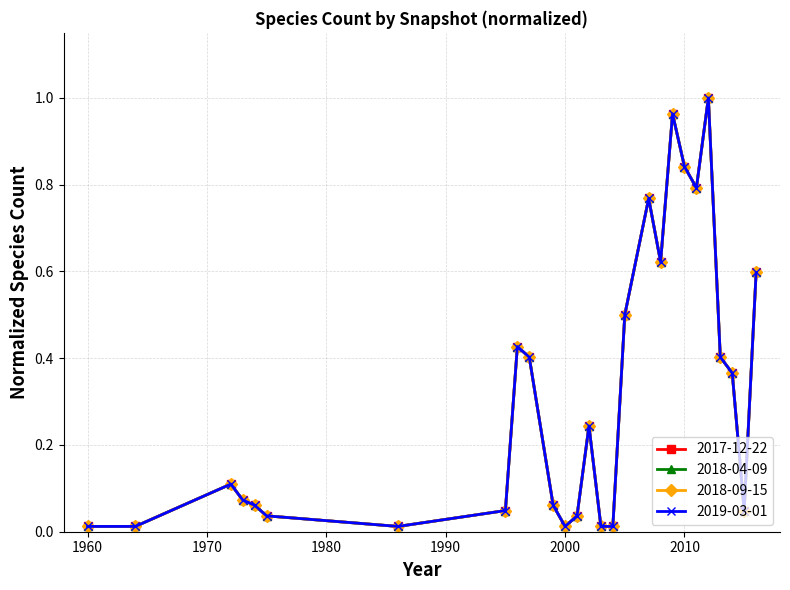

Rank the series by their maximum value, from highest to lowest.

2017-12-22, 2018-04-09, 2018-09-15, 2019-03-01